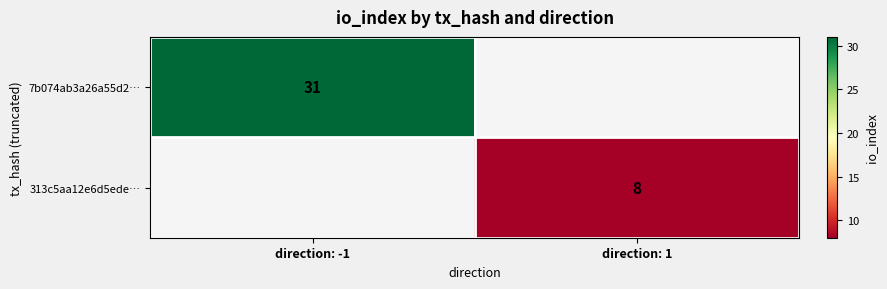

The value of 313c5aa12e6d5ede… at direction: 1 is 8. True or false?

True